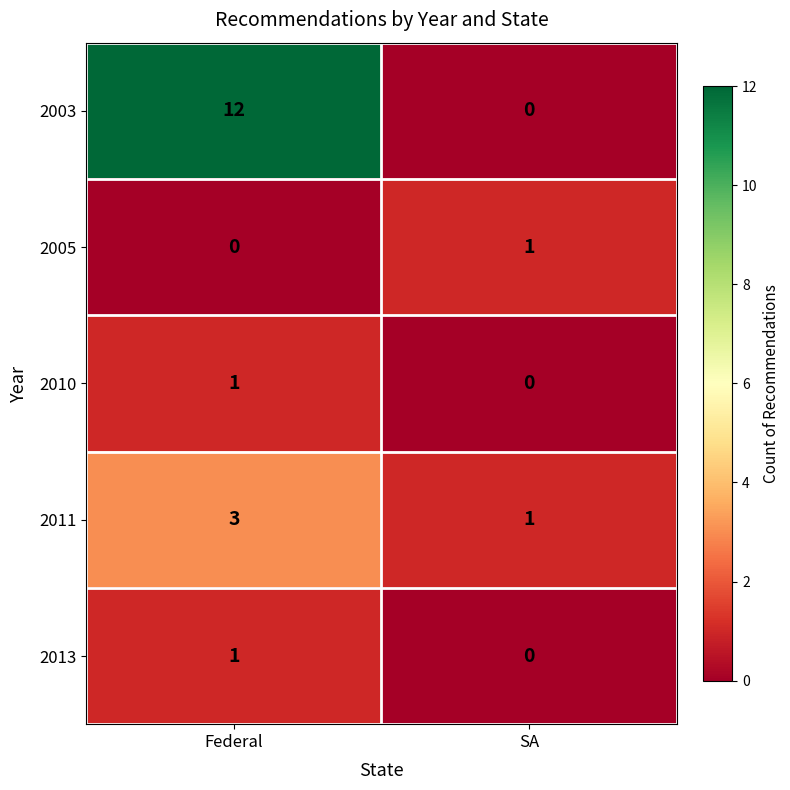

The 2010 series shows 1 at Federal. True or false?

True